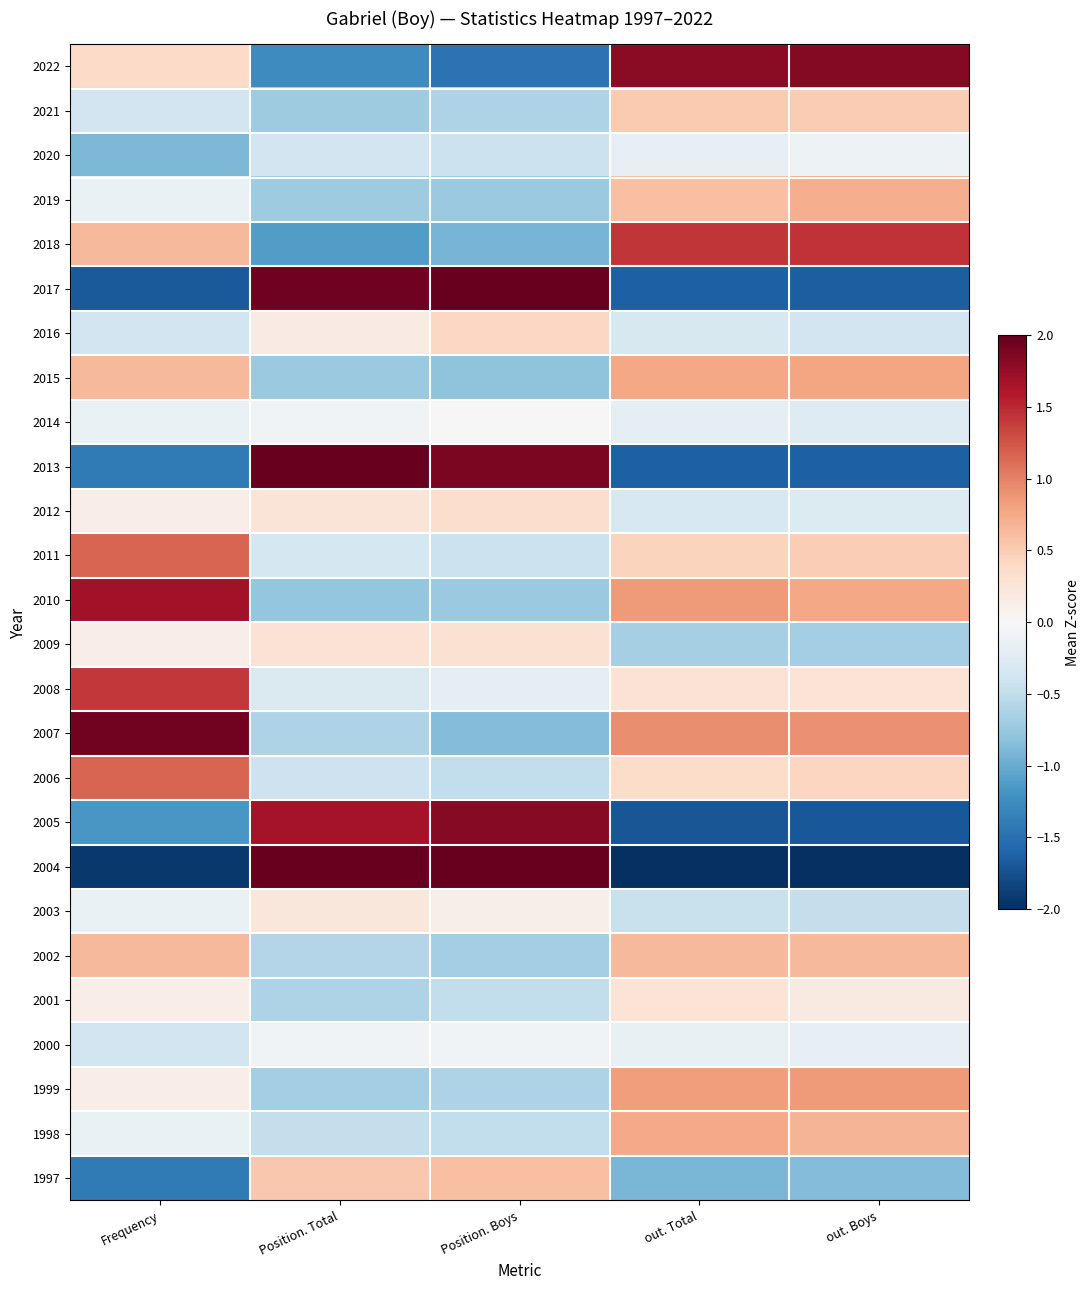

At how many categories does at least one series exceed -1?

5